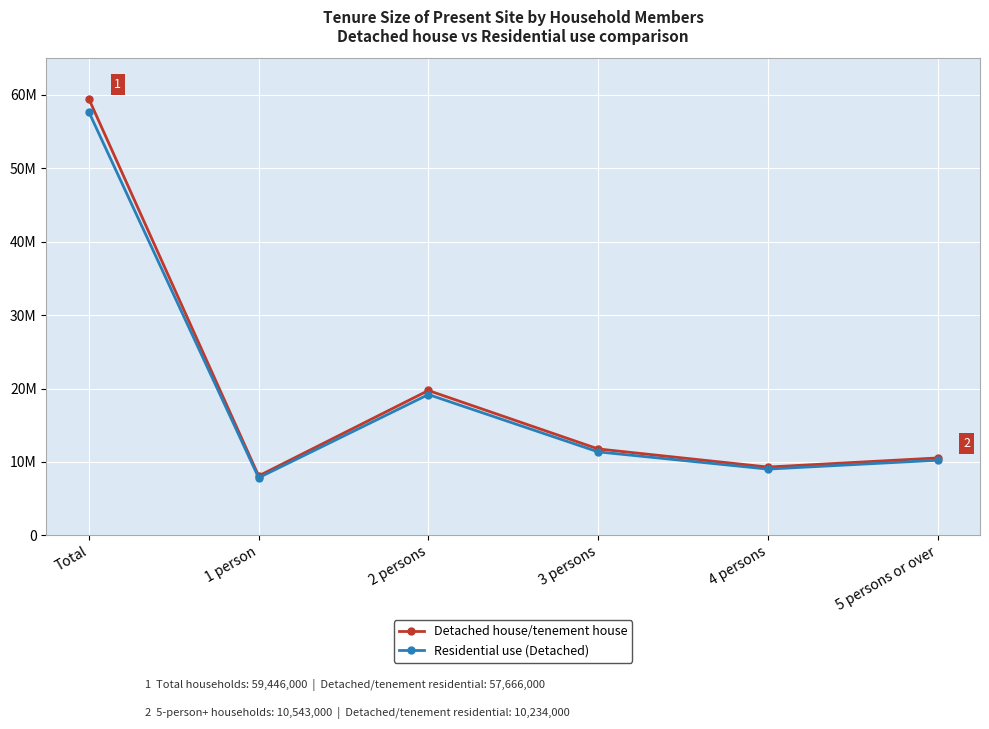

What is the total value across all series at 5 persons or over?

20777000